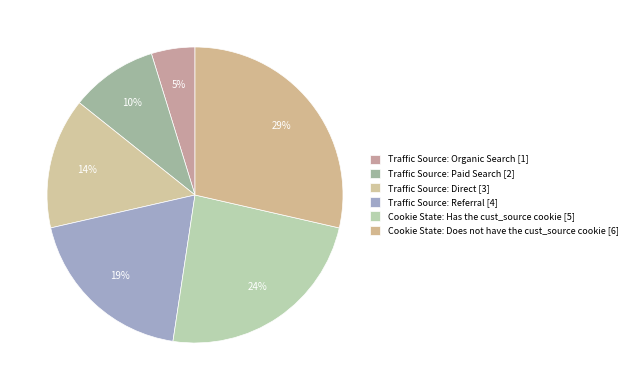

To the nearest percent, what is the difference between the largest and smallest slice percentages?

24%